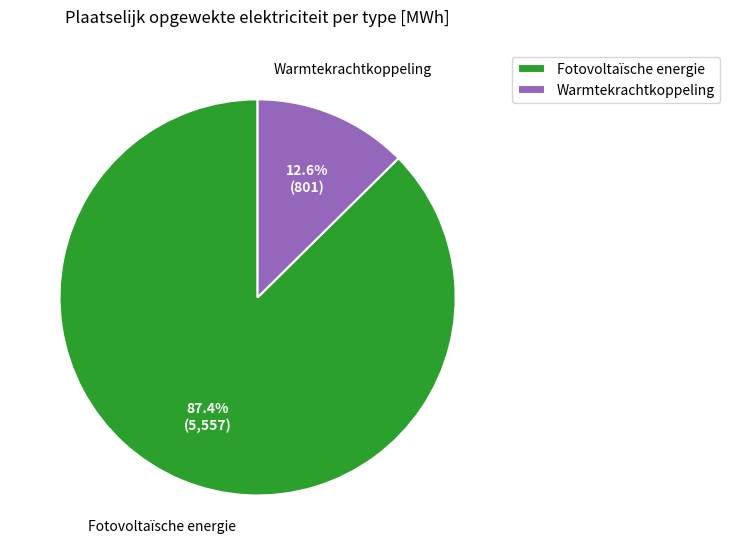

Which has a higher value, Fotovoltaïsche energie or Warmtekrachtkoppeling?

Fotovoltaïsche energie